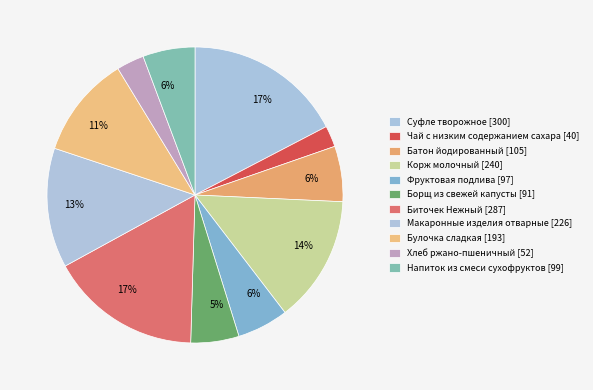

What percentage is the Макаронные изделия отварные slice, to the nearest percent?

13%